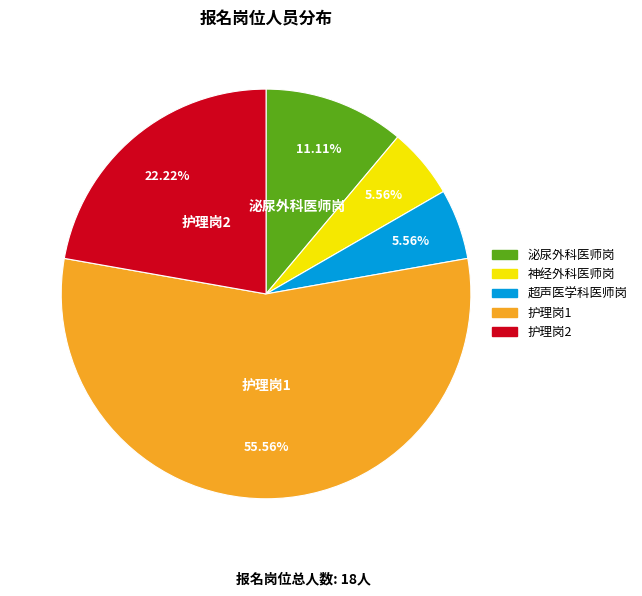

Is there a majority slice in this chart?

Yes